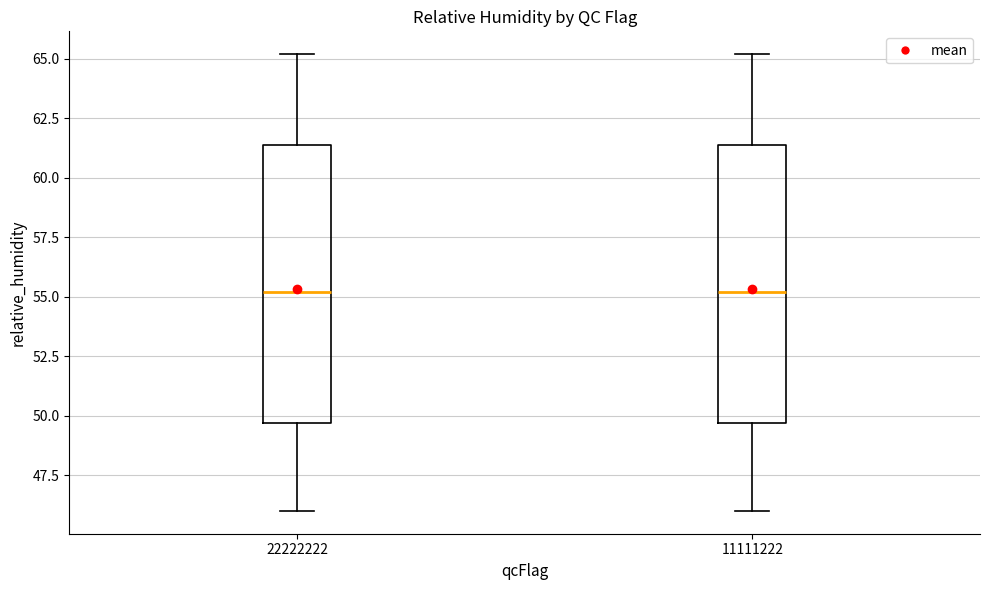

Reading left to right, read every box against the y-axis: the position of its median line, the range the box covers, and the ends of its whiskers. The values are not printed on the chart, so give them approximately, as read against the axis.

22222222: median 55.0, box 49.5 to 61.5, whiskers 46.0 to 65.0
11111222: median 55.0, box 49.5 to 61.5, whiskers 46.0 to 65.0